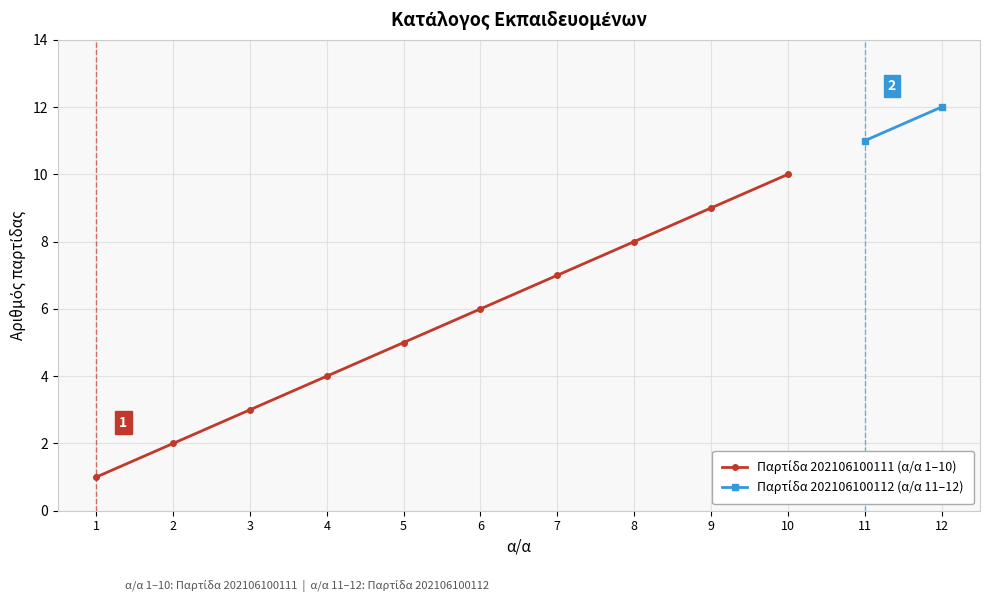

Which has a higher value, 5 or 6?

6